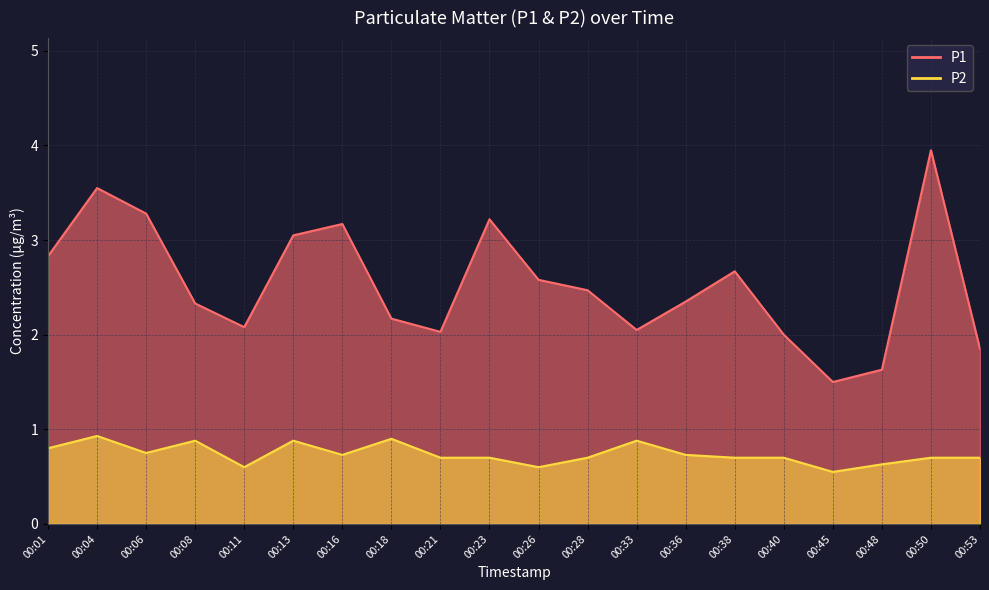

Reading left to right, transcribe all the data shown in this chart.

P1: 00:01=2.8	00:04=3.5	00:06=3.3	00:08=2.3	00:11=2.1	00:13=3.0	00:16=3.2	00:18=2.2	00:21=2.0	00:23=3.2	00:26=2.6	00:28=2.5	00:33=2.0	00:36=2.4	00:38=2.7	00:40=2.0	00:45=1.5	00:48=1.6	00:50=4.0	00:53=1.9
P2: 00:01=0.8	00:04=0.9	00:06=0.8	00:08=0.9	00:11=0.6	00:13=0.9	00:16=0.7	00:18=0.9	00:21=0.7	00:23=0.7	00:26=0.6	00:28=0.7	00:33=0.9	00:36=0.7	00:38=0.7	00:40=0.7	00:45=0.6	00:48=0.6	00:50=0.7	00:53=0.7